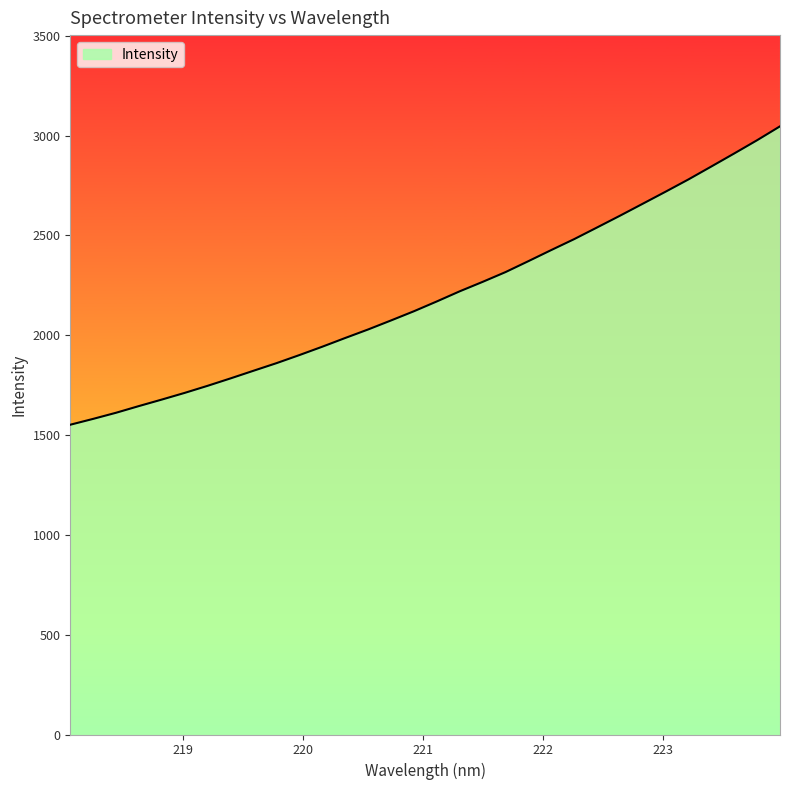

What is the minimum value shown in the chart?

1551.7